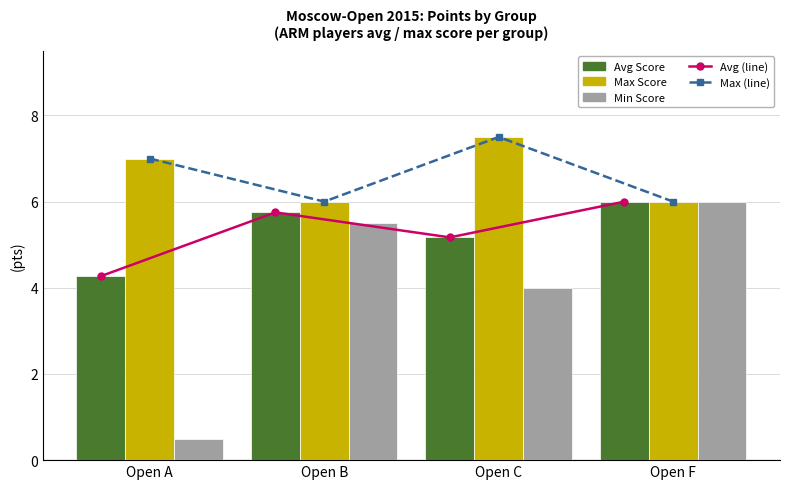

Count the Max Score values in the range 6 to 7.

3